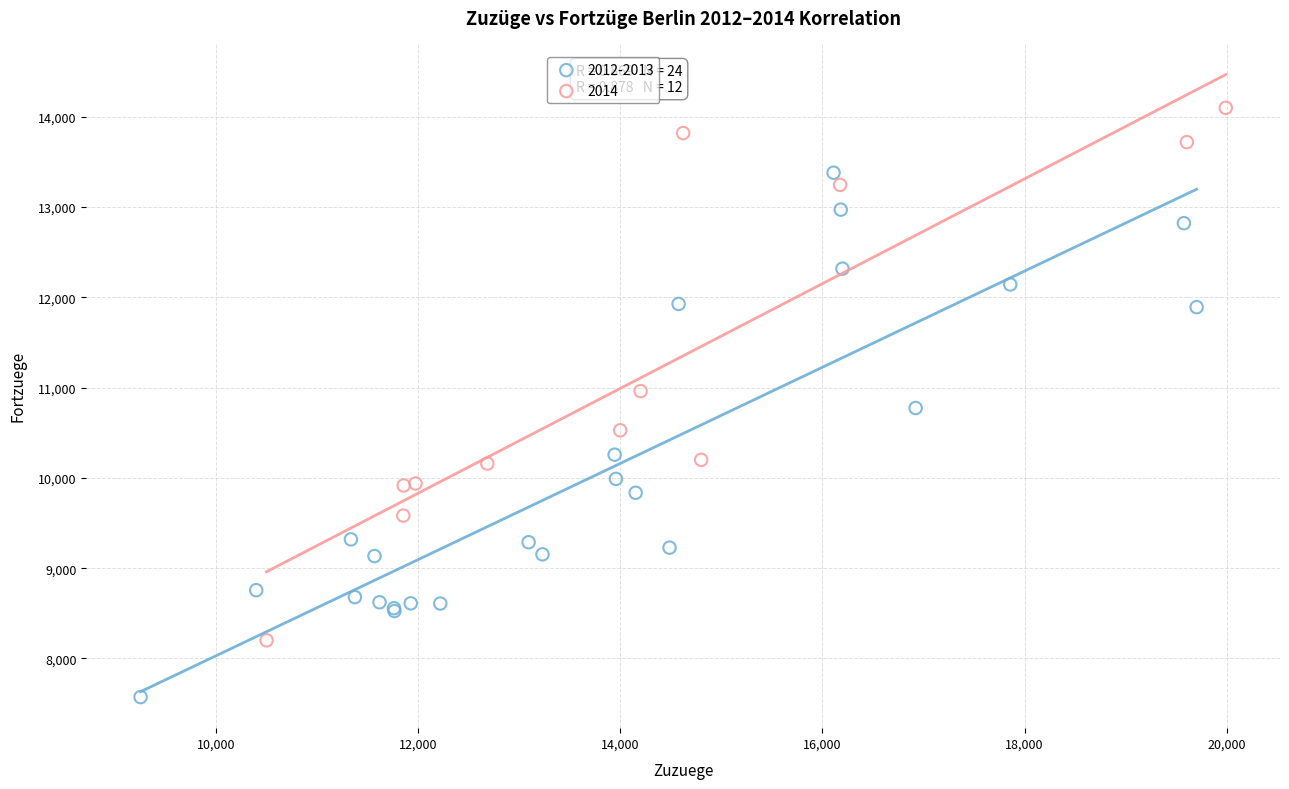

What are all the series names shown in the legend?

2012-2013, 2014